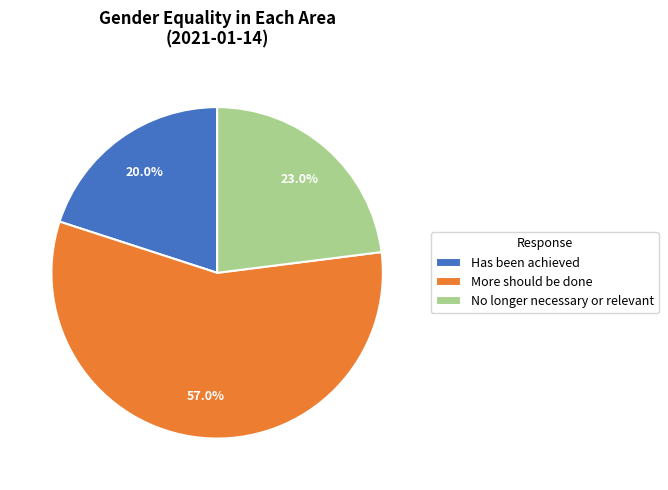

The Has been achieved slice represents 20% of the pie. True or false?

True